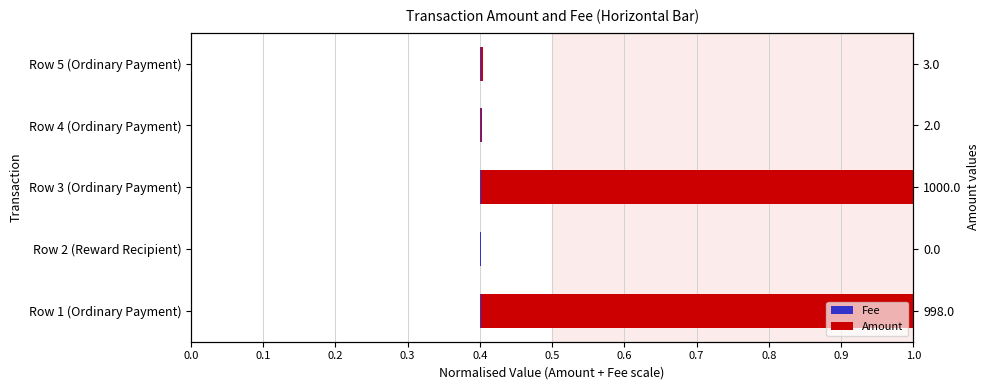

What is the maximum value for Amount?

1.0